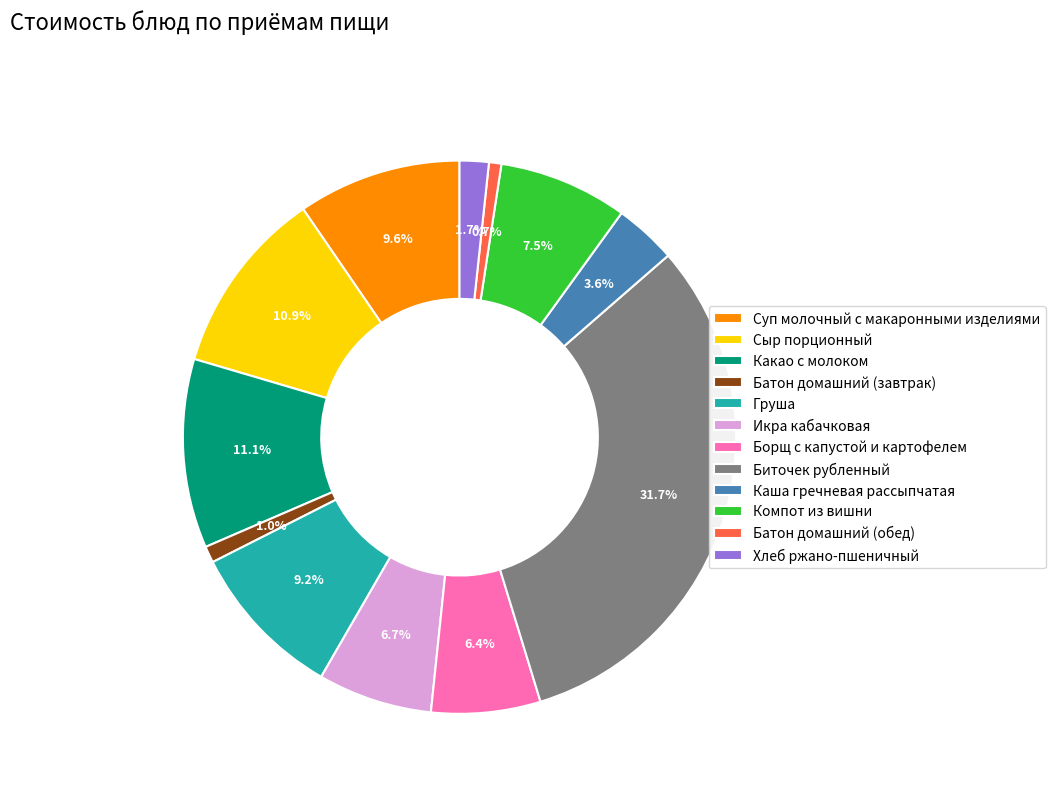

What percentage do Какао с молоком and Хлеб ржано-пшеничный together represent?

12.8%